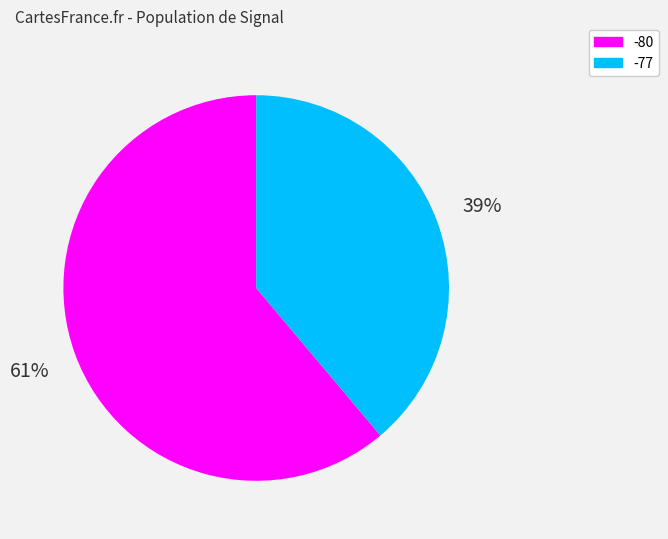

To the nearest percent, what is the average slice percentage?

50%